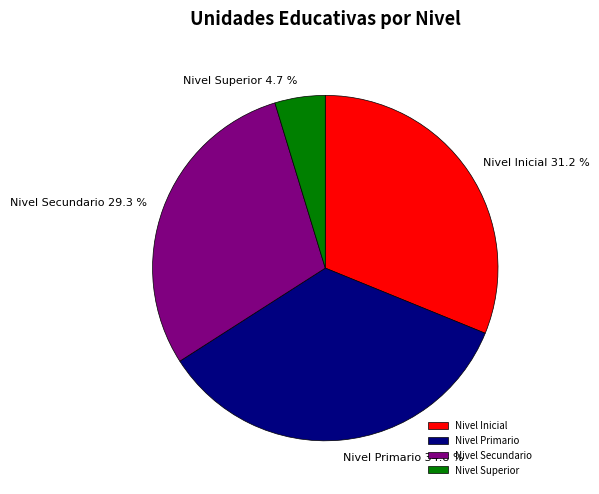

Is there a majority slice in this chart?

No